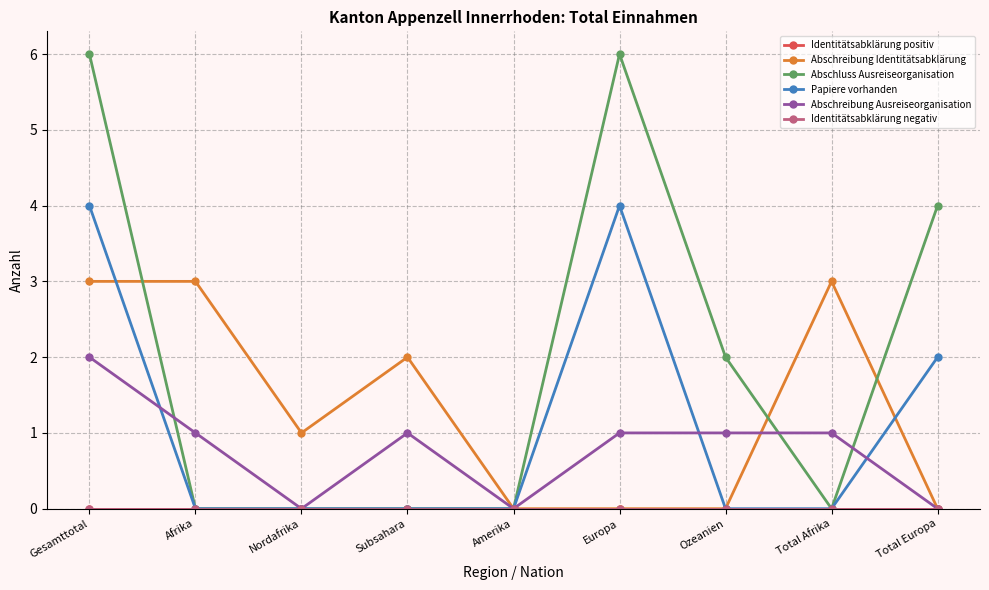

What is the value of the Abschreibung Identitätsabklärung point at the 1st from the left?

3